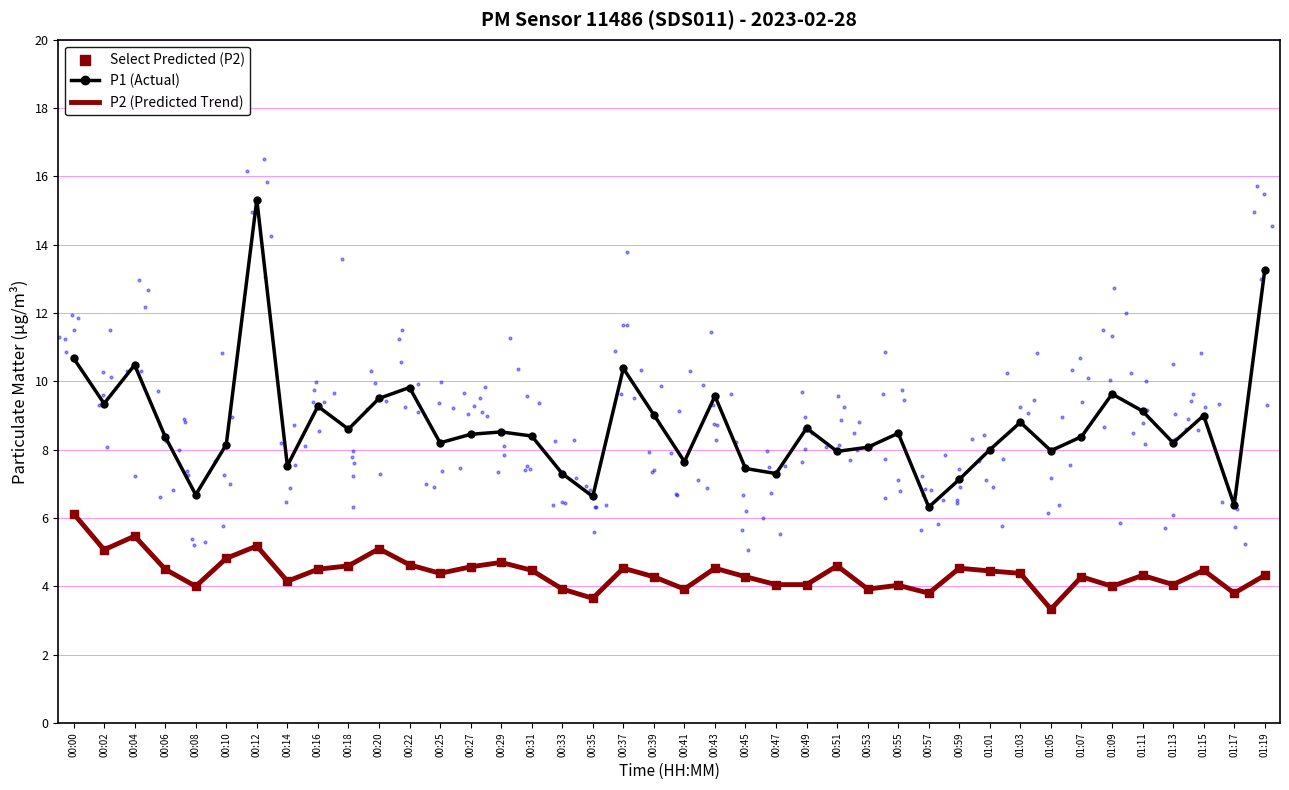

At how many categories does at least one series exceed 3?

40